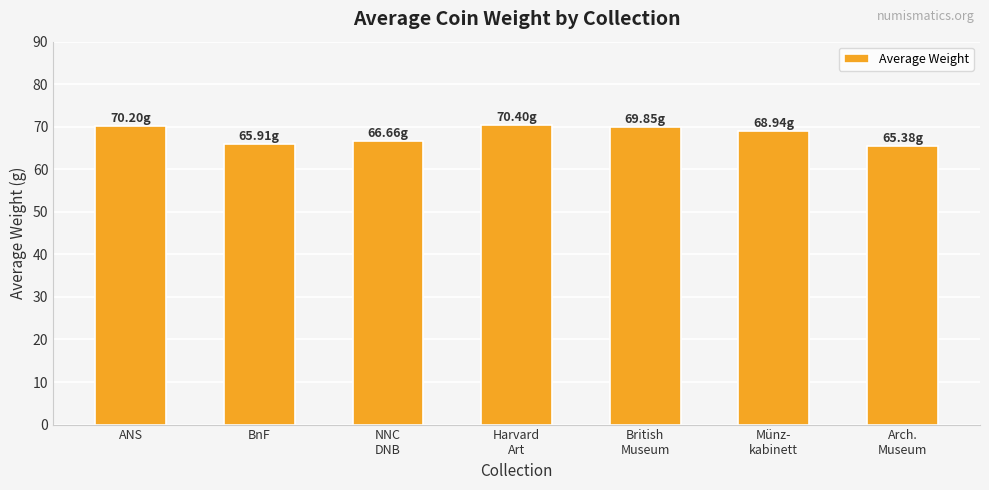

Between BnF and Münz-
kabinett, which is larger?

Münz-
kabinett